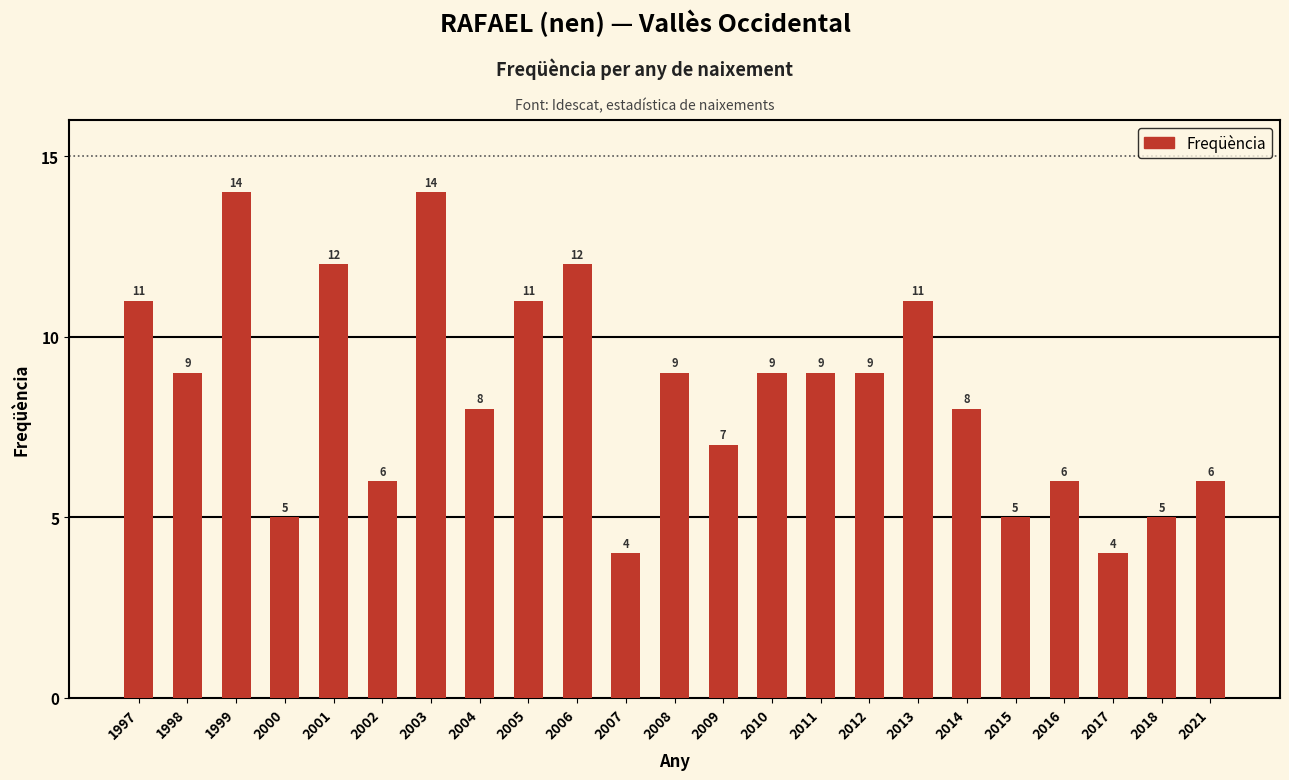

Count the values in the range 6 to 11.

14